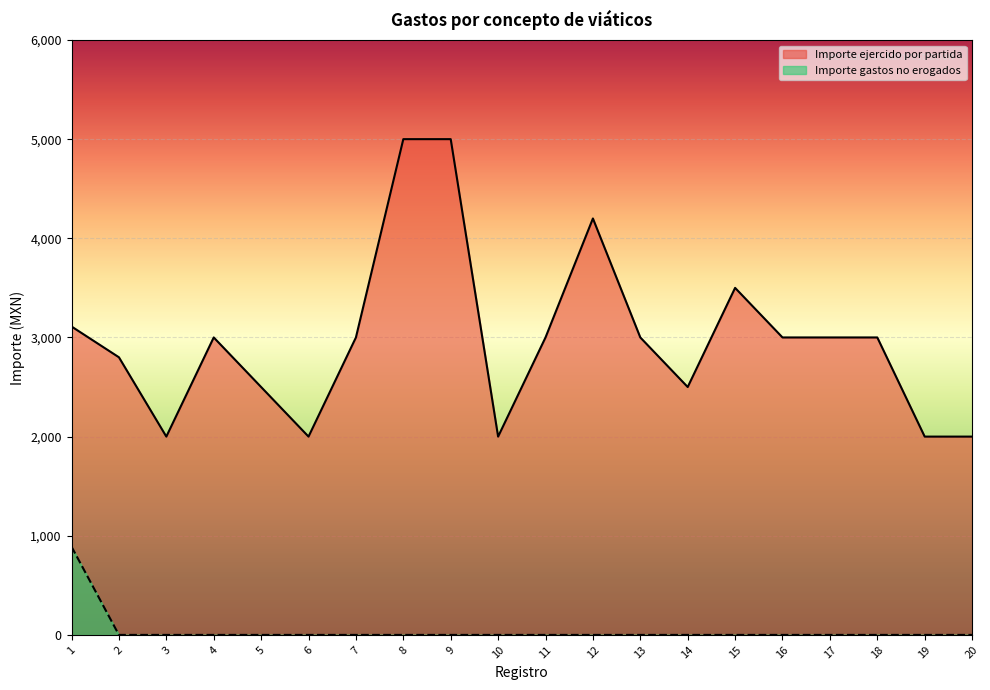

True or false: Importe gastos no erogados and Importe ejercido por partida intersect in this chart.

False